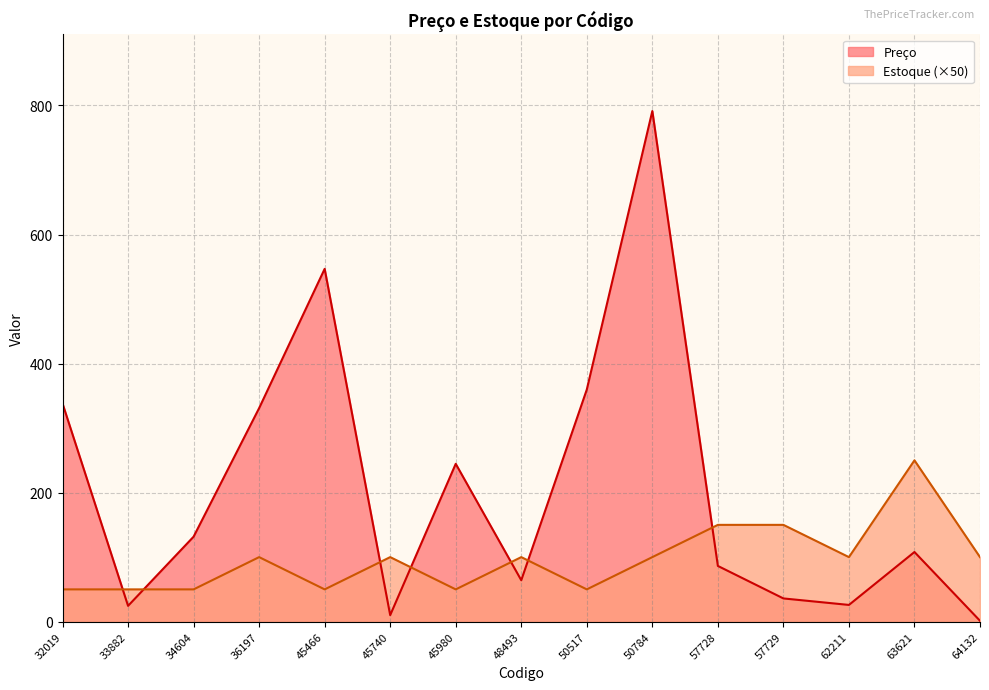

At how many categories does at least one series exceed 288?

5